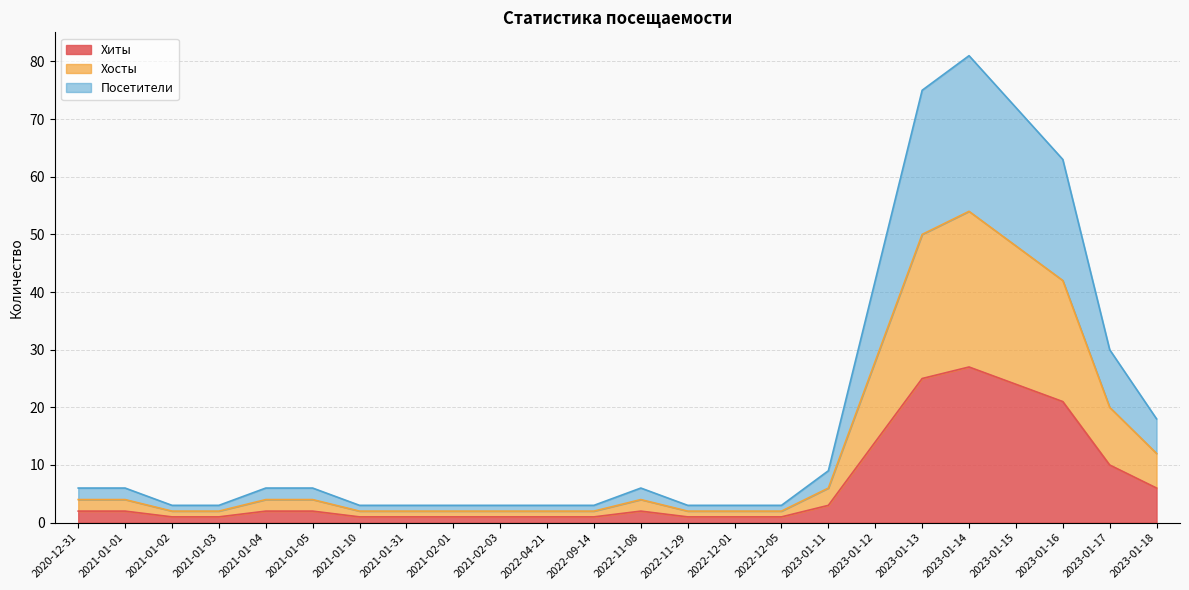

Does the chart display data point markers on the line(s)?

No